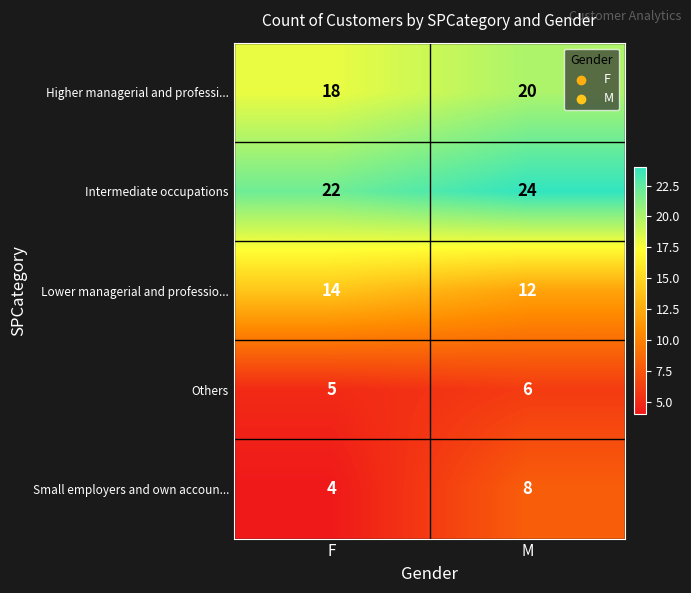

Which series has the widest spread of values?

Small employers and own accoun...